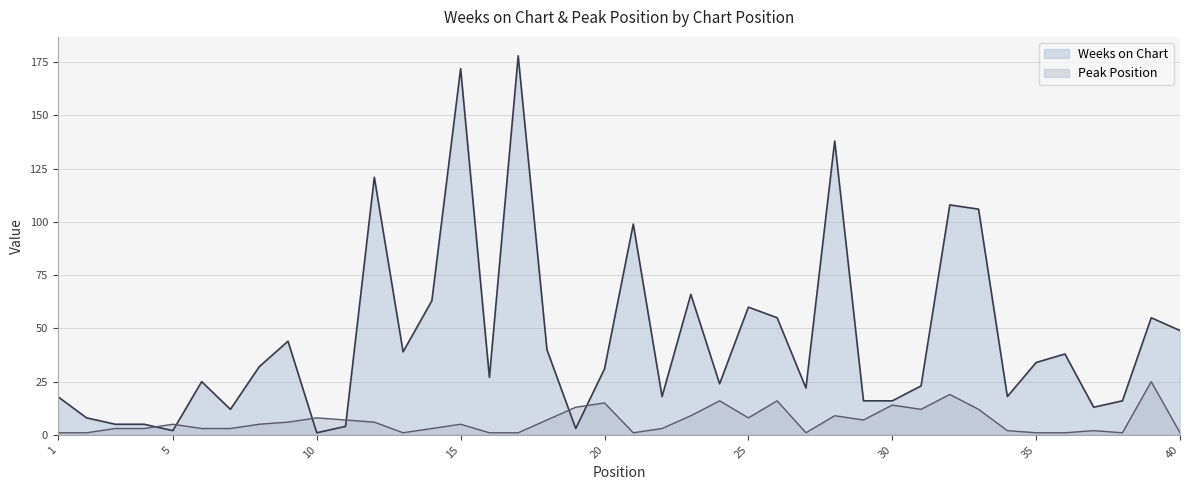

Which category has the highest value in the Peak Position series?

39